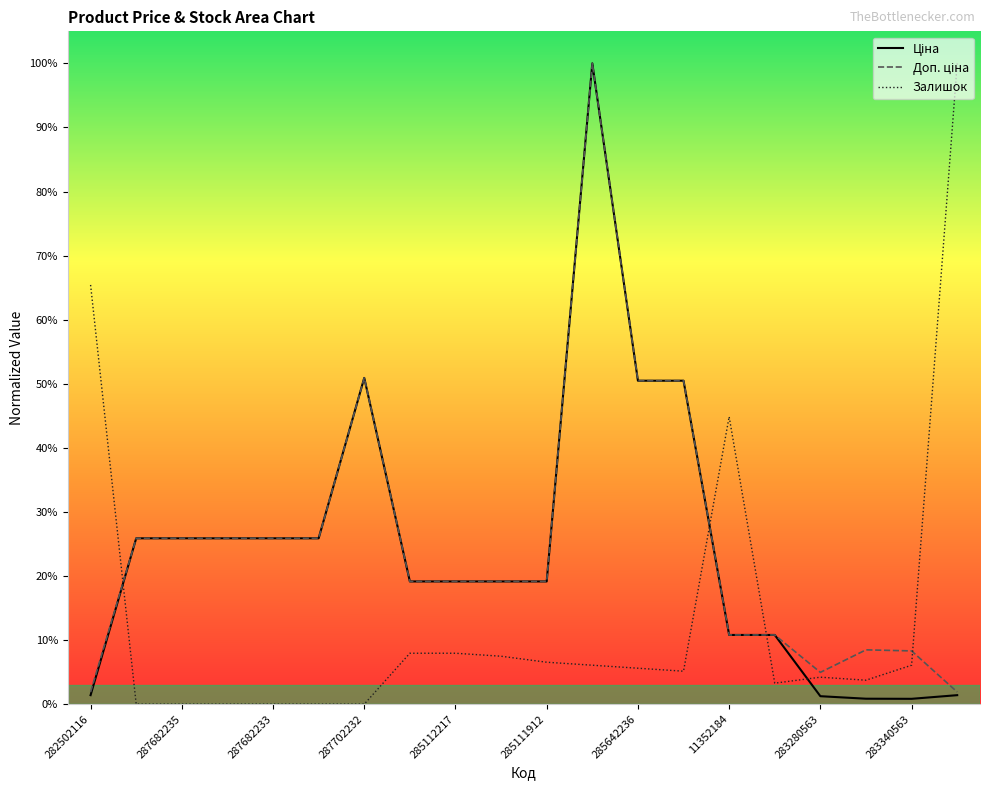

Which series changed the most between 17 and 19?

Залишок